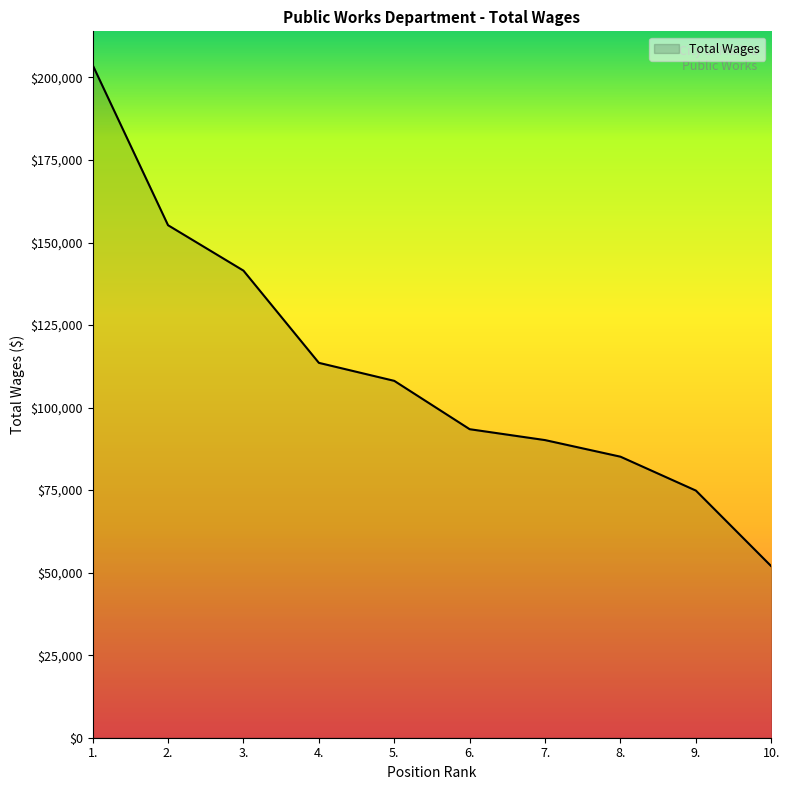

True or false: the data shows 45996 at 5..

False